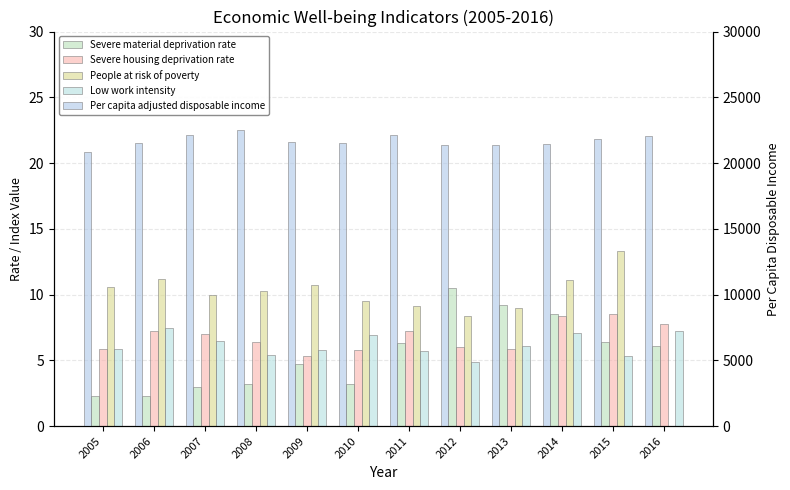

What is the difference between the Severe housing deprivation rate values at 2008 and 2013?

0.5